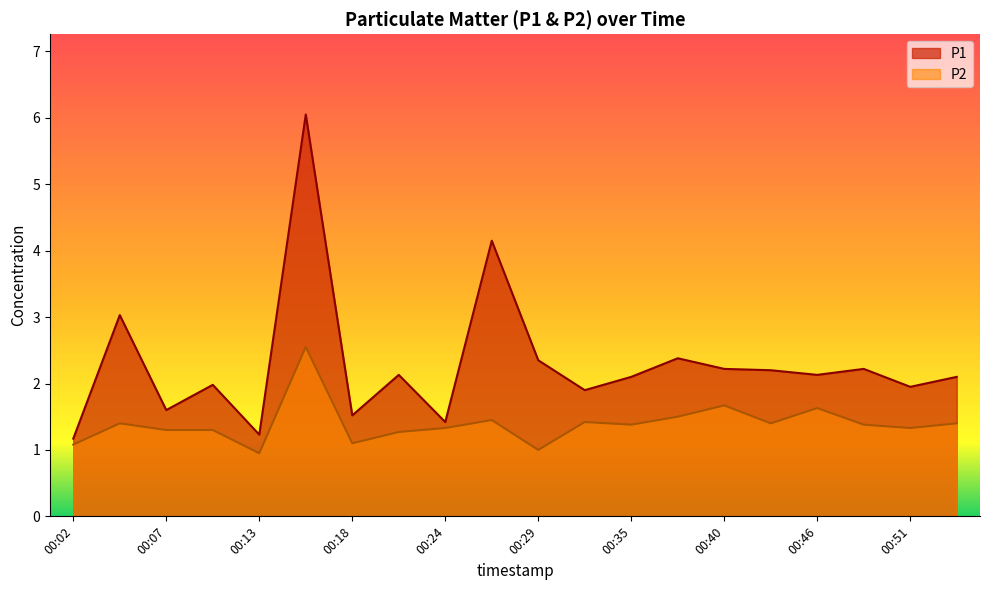

How many lines are shown in the chart?

2